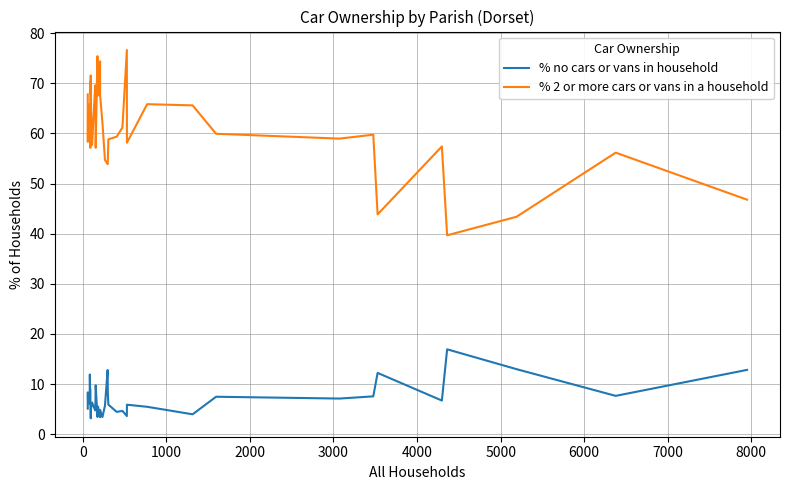

What are all the series names shown in the legend?

% no cars or vans in household, % 2 or more cars or vans in a household